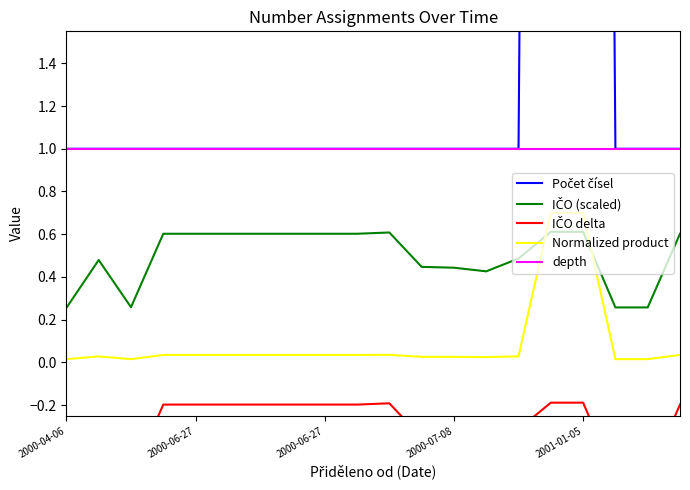

At which category is the sum across all series the highest?

2001-01-05